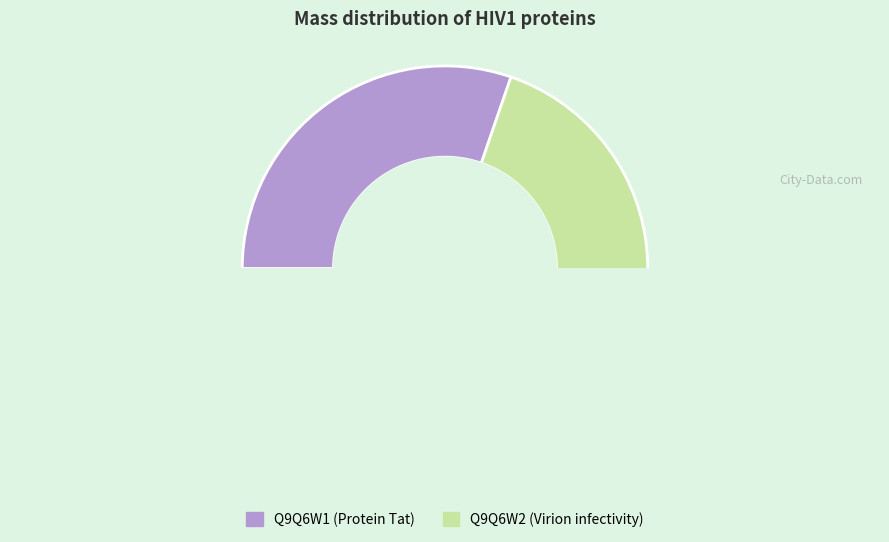

Combined, what portion of the pie is Q9Q6W2 (Virion infectivity) and Q9Q6W1 (Protein Tat)?

100.0%